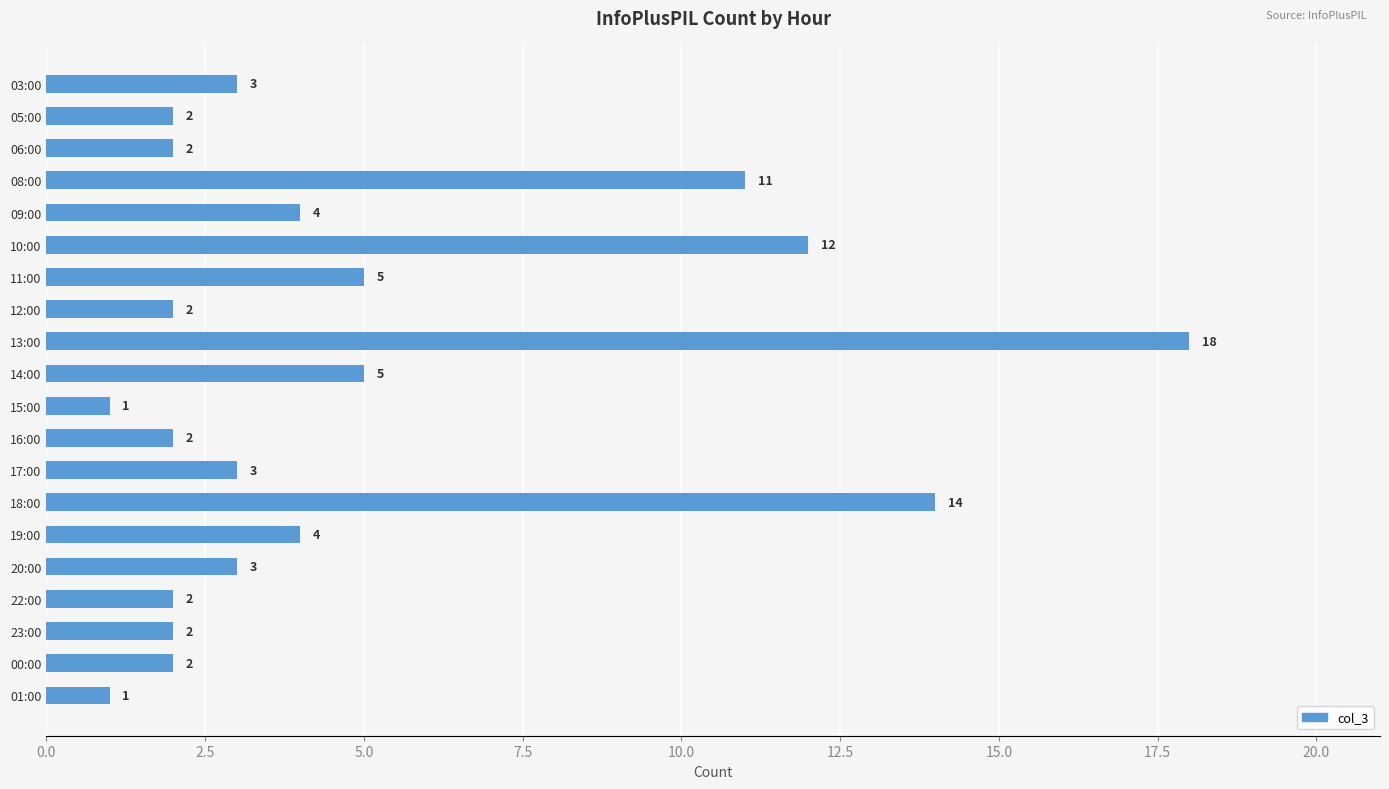

The value at 01:00 is 1. True or false?

True